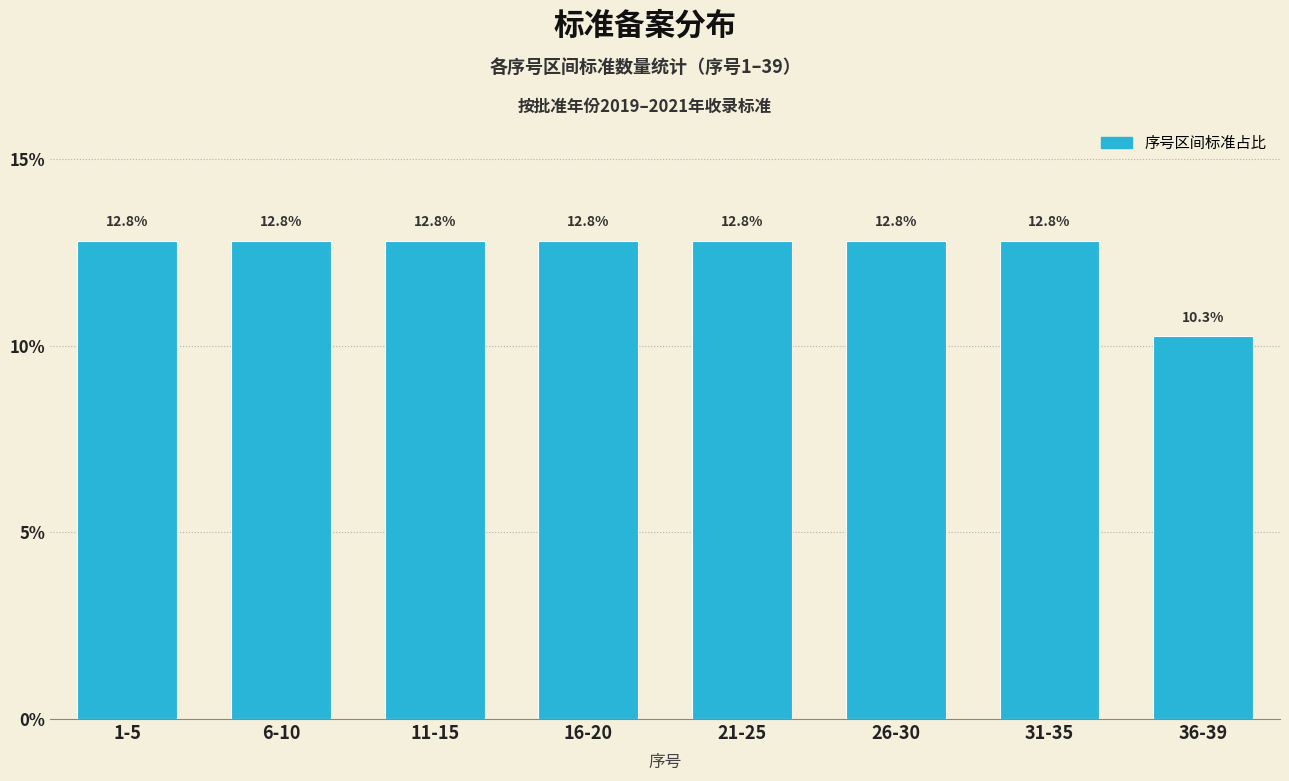

Reading left to right, extract all data points from this chart.

1-5=12.8	6-10=12.8	11-15=12.8	16-20=12.8	21-25=12.8	26-30=12.8	31-35=12.8	36-39=10.3